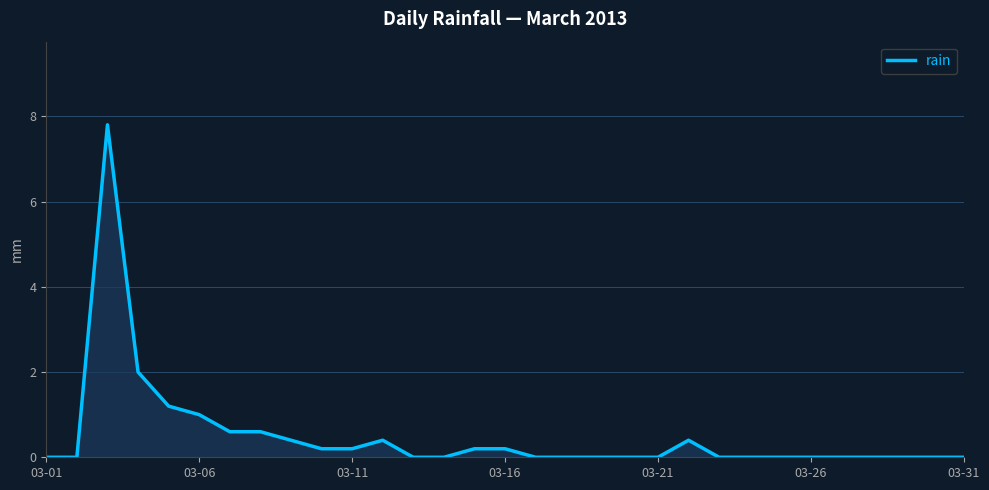

What is the greatest value displayed?

7.8